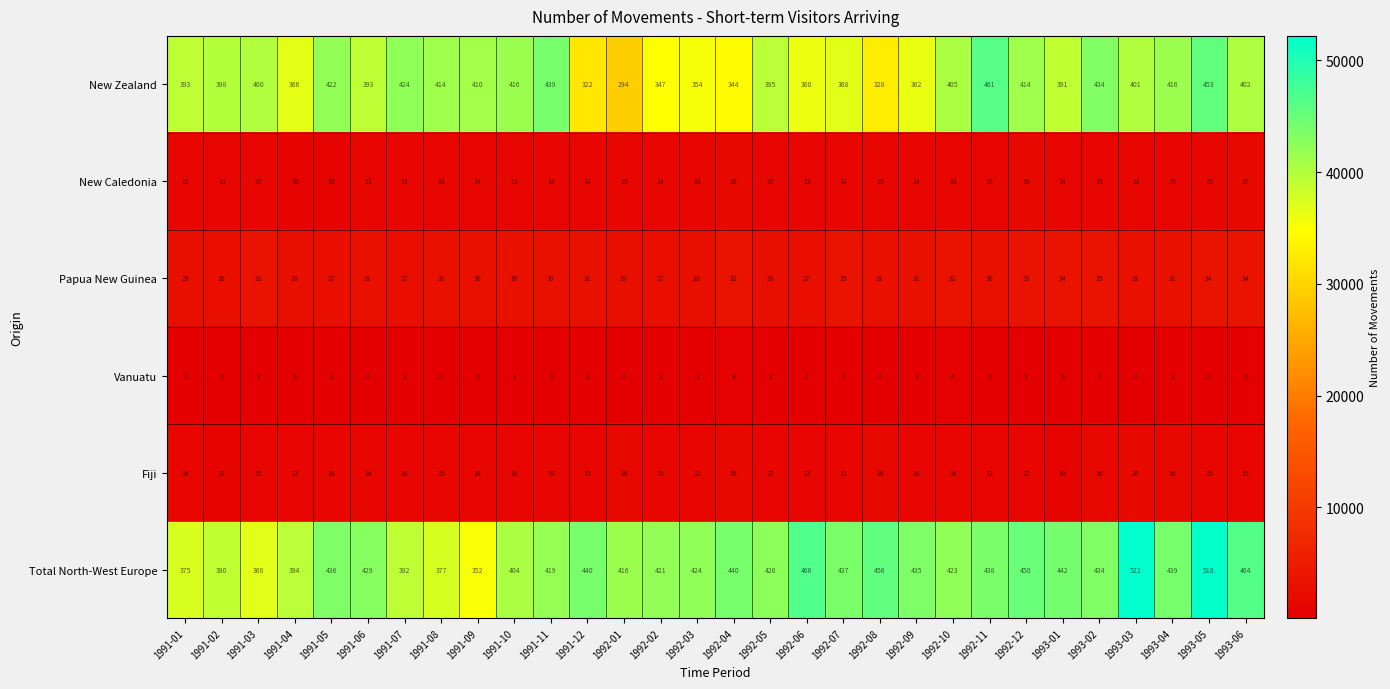

List the series in order of their peak value, lowest first.

Vanuatu, New Caledonia, Fiji, Papua New Guinea, New Zealand, Total North-West Europe